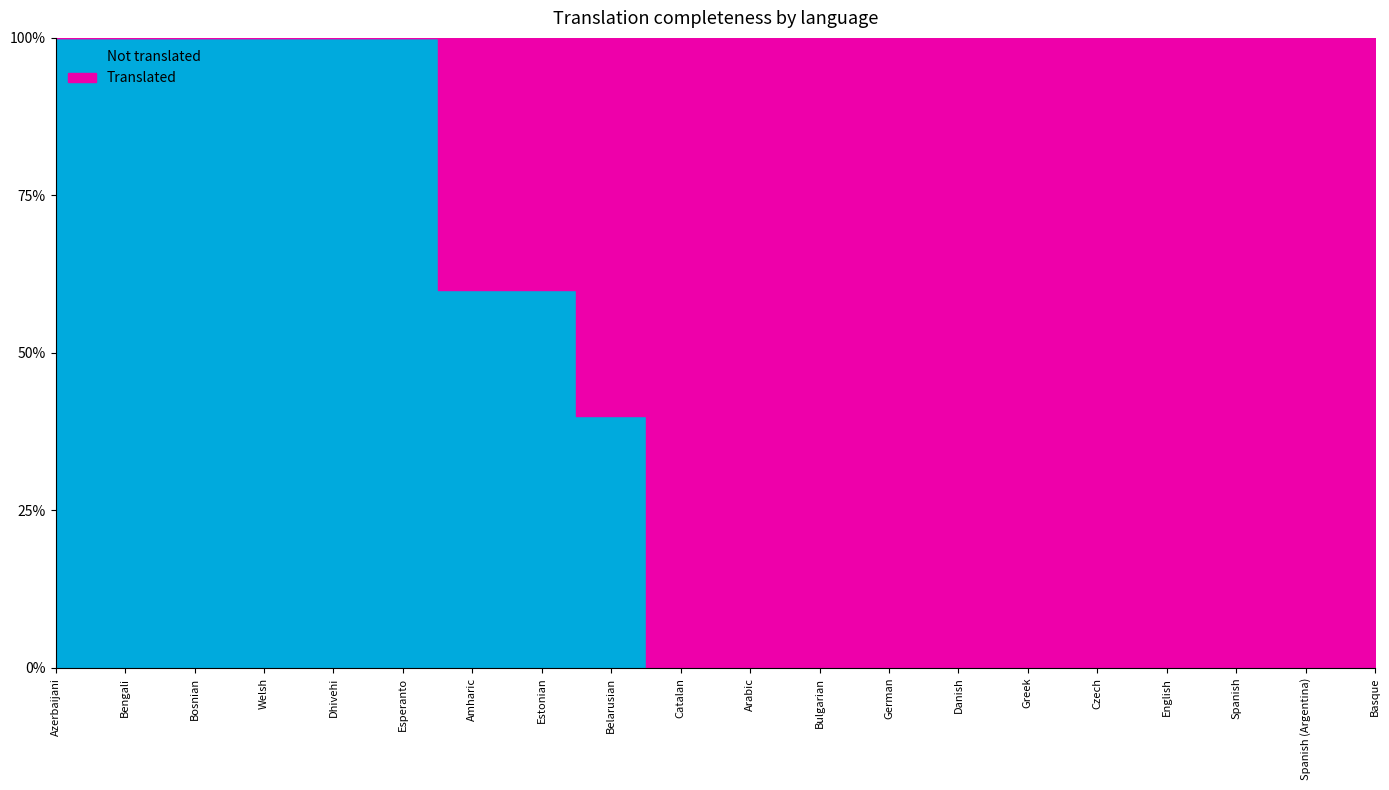

Which series has the largest range (max minus min)?

translated_percent